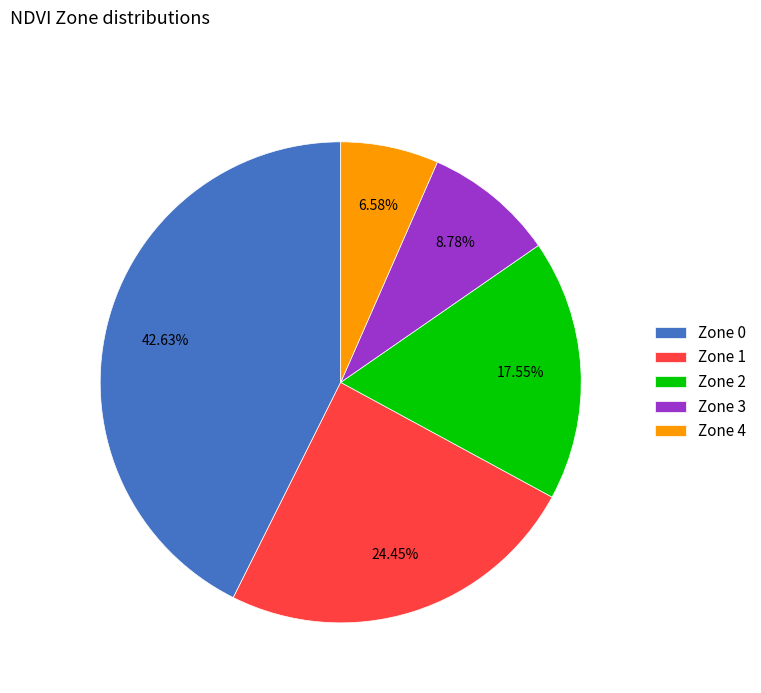

To the nearest percent, what is the combined percentage of Zone 0 and Zone 1?

67%